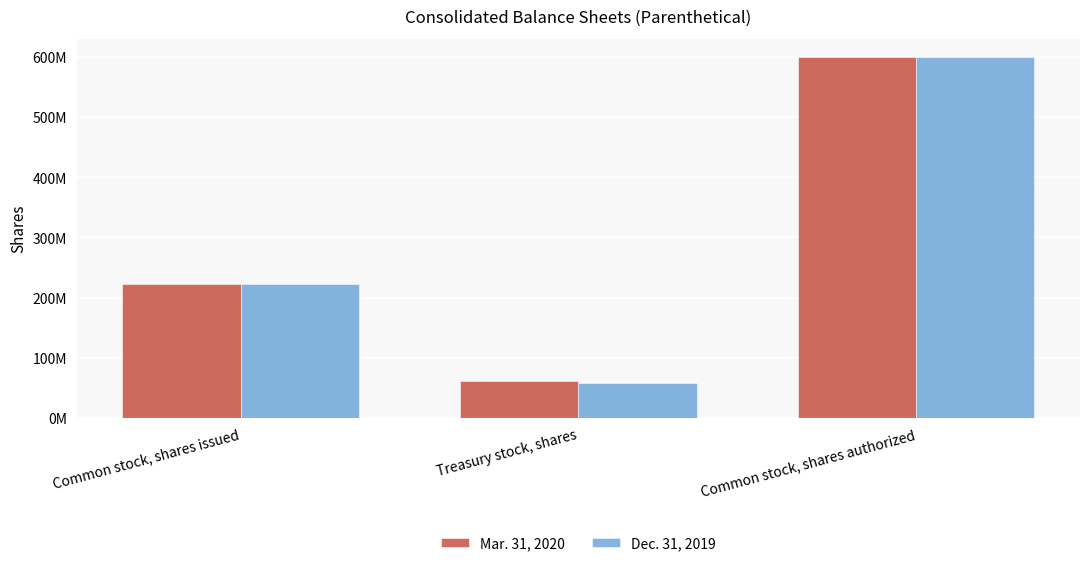

What are all the series names shown in the legend?

Mar. 31, 2020, Dec. 31, 2019